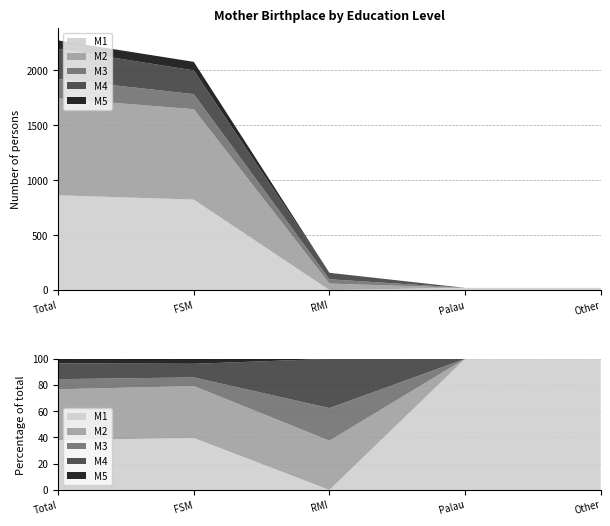

Reading left to right, list all the values displayed in this chart.

Less than H.S. Grad: 862	823	0	20	20
High School Graduate: 882	823	59	0	0
Some College: 176	137	39	0	0
Associate Degree: 274	216	59	0	0
Bachelor Degree: 78	78	0	0	0